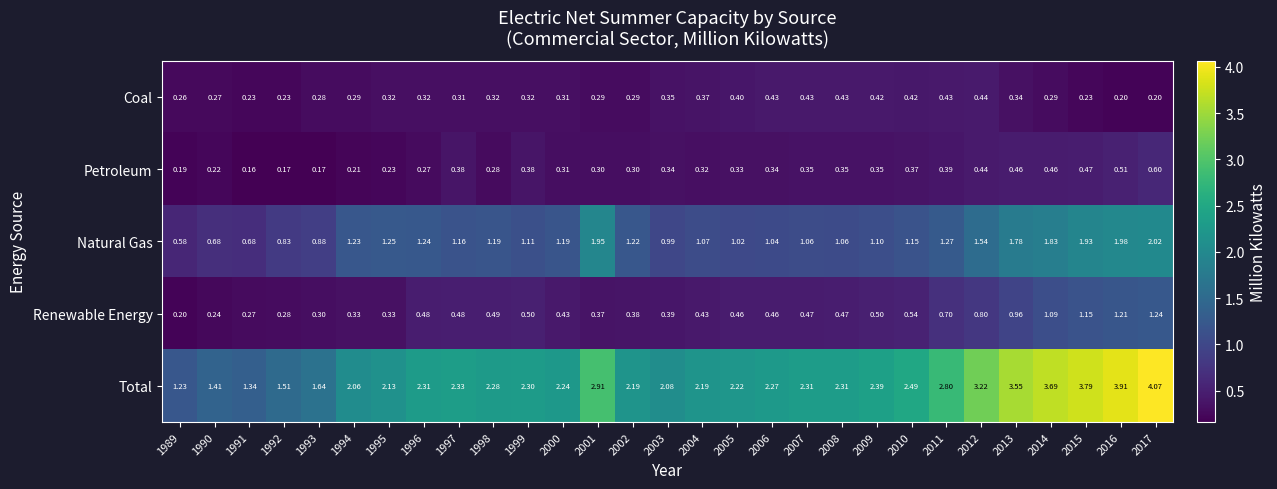

Rank the series by their maximum value, from lowest to highest.

Coal, Petroleum, Renewable Energy, Natural Gas, Total